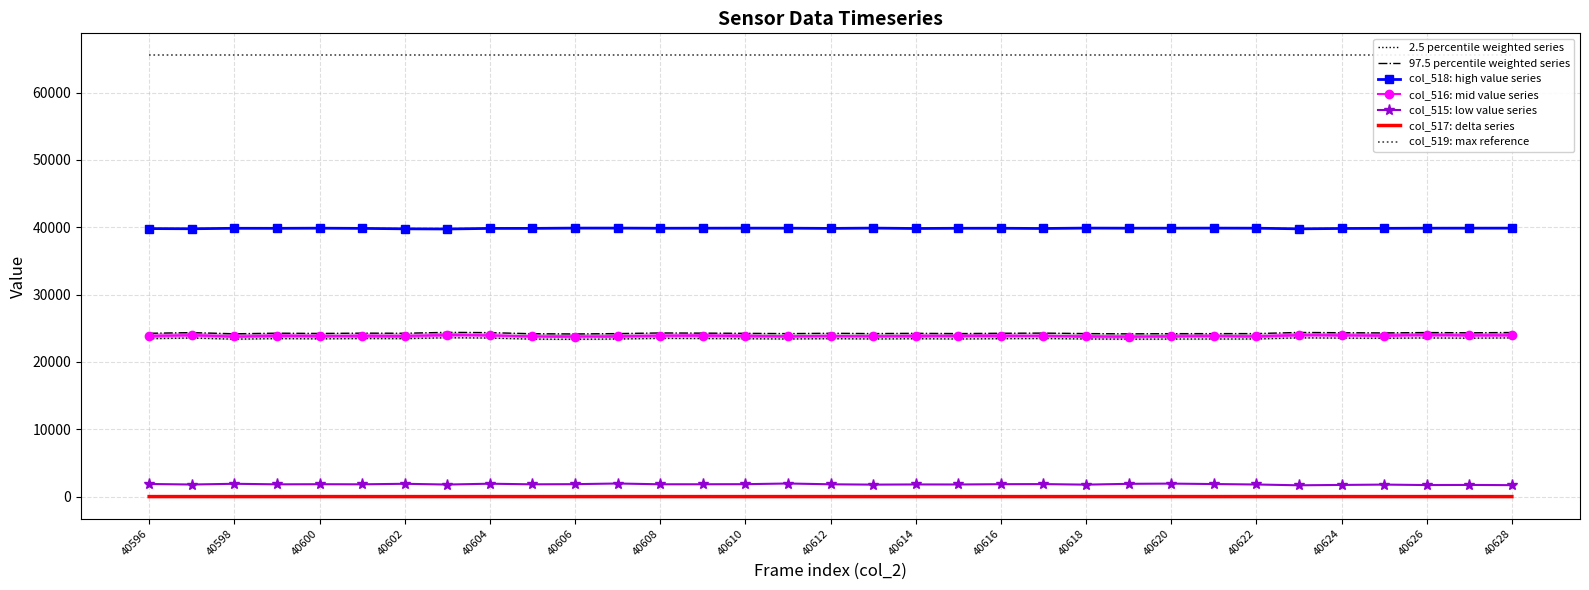

Where is the first local minimum for col_515?

40597